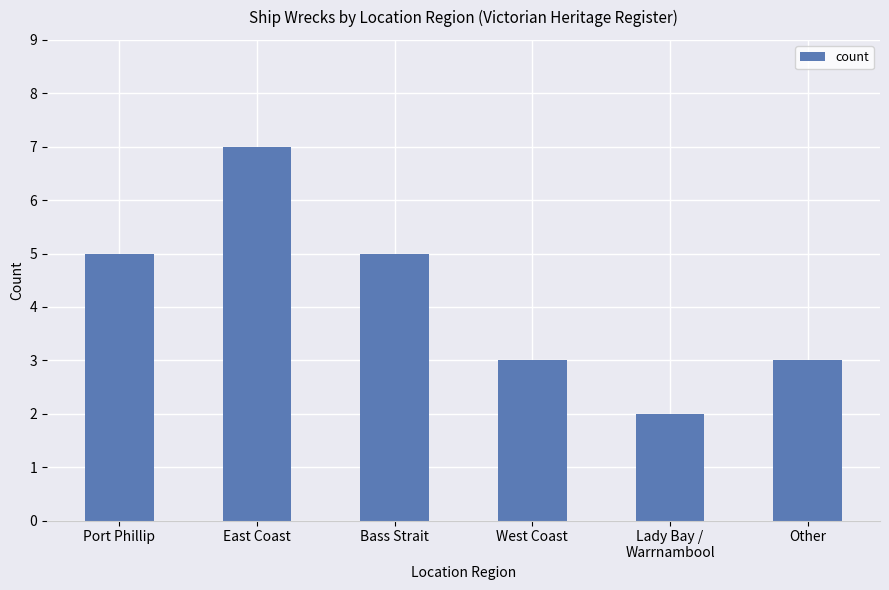

What is the average value?

4